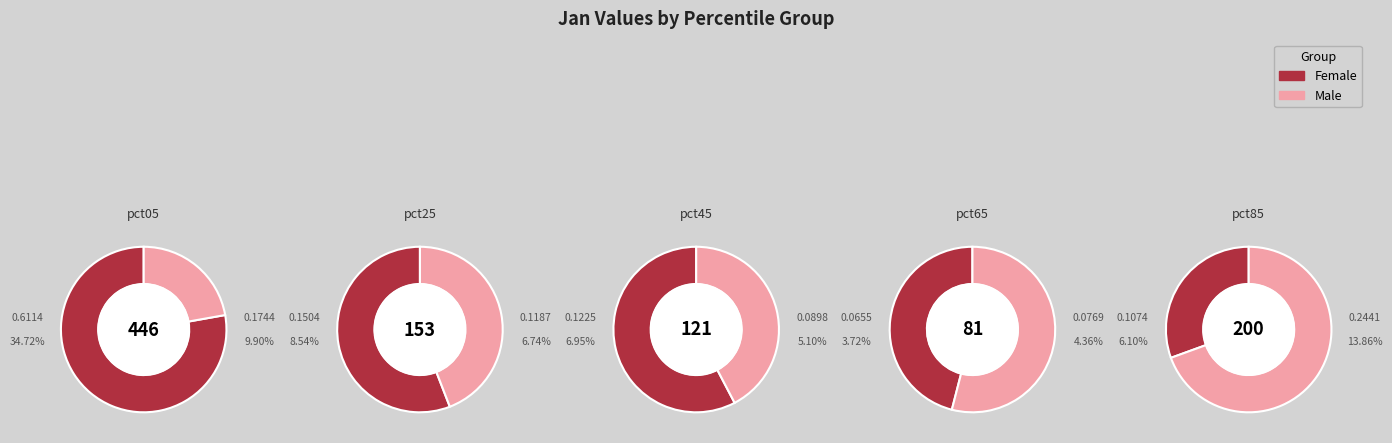

Is it true that pct85 is 6% of the pie?

True